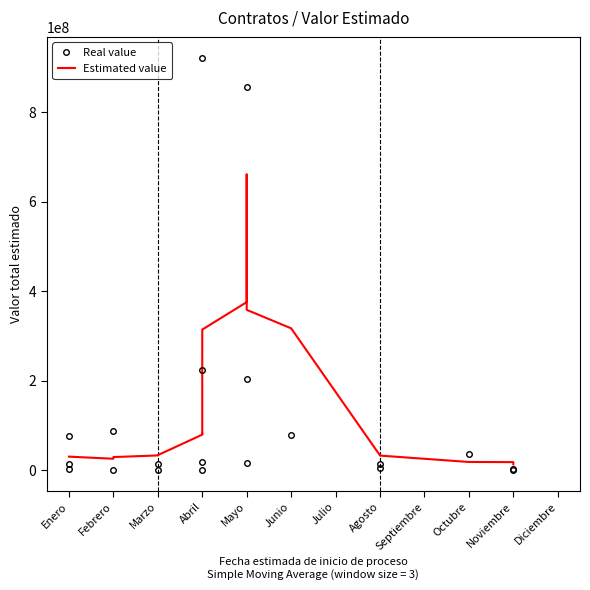

In Estimated value, how many points are lower than both neighbors (excluding endpoints)?

2